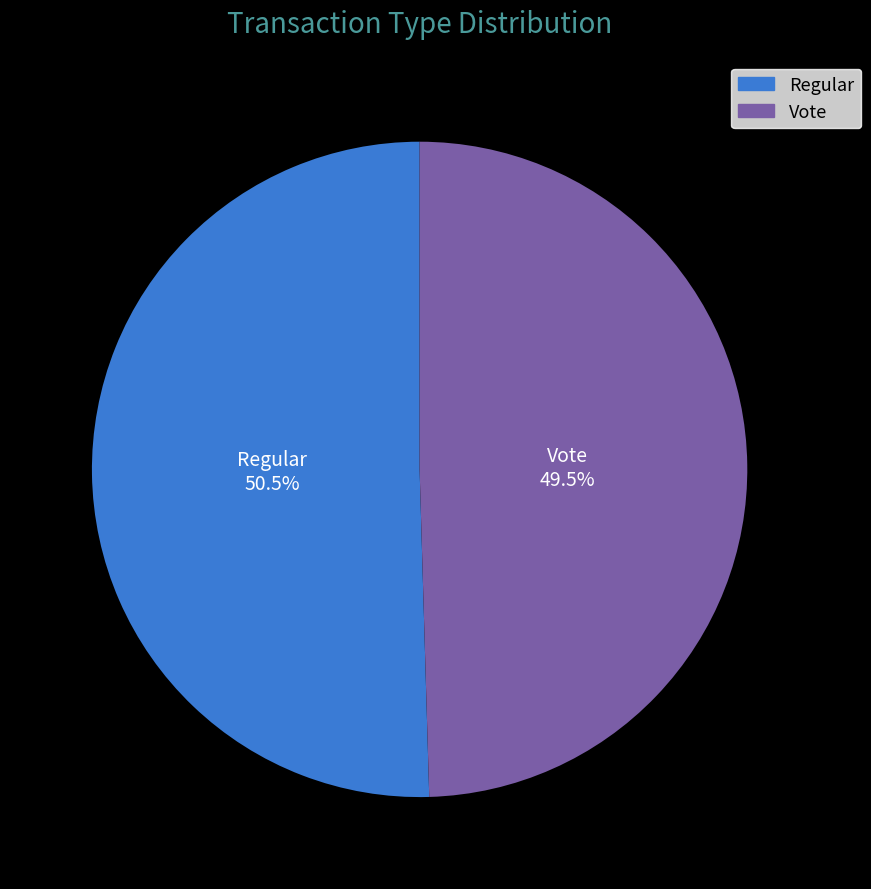

To the nearest percent, what is the difference between the Vote and Regular slice percentages?

1%